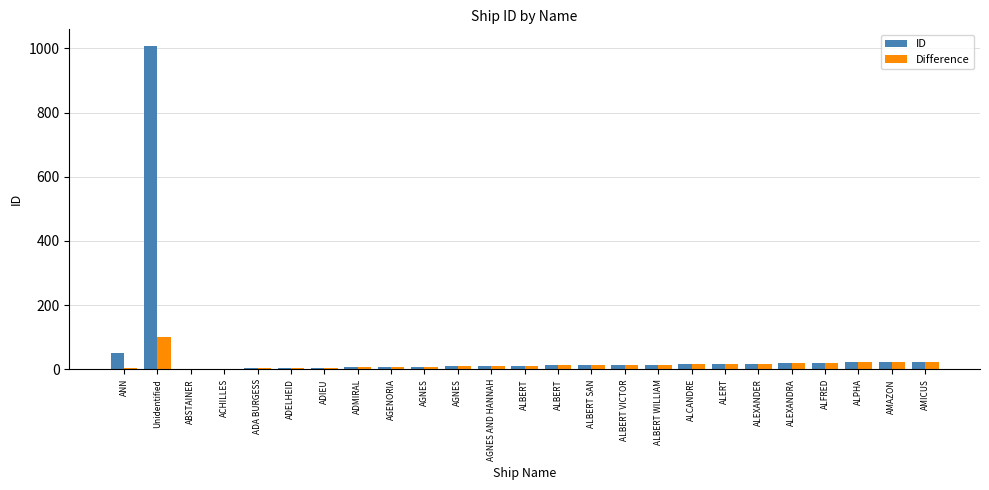

What are all the series names shown in the legend?

ID, Difference